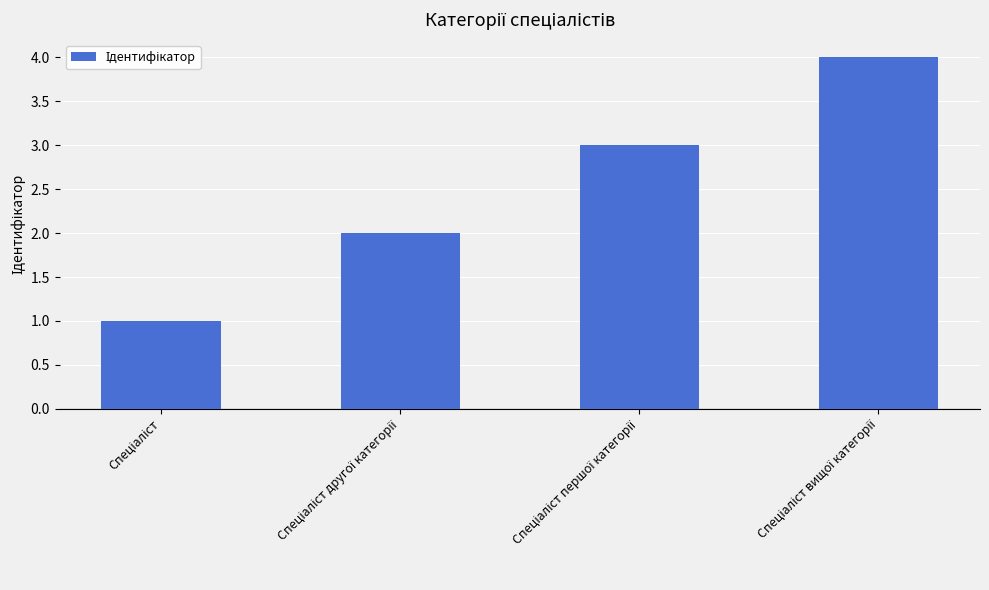

What is the maximum value shown in the chart?

4